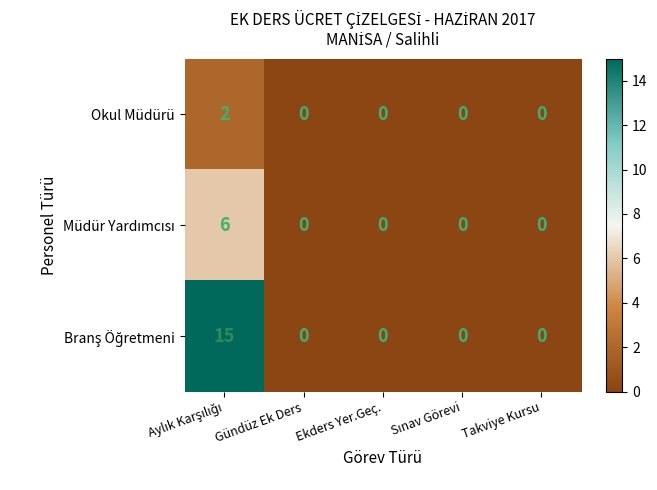

How many Okul Müdürü values are between 0 and 1?

4